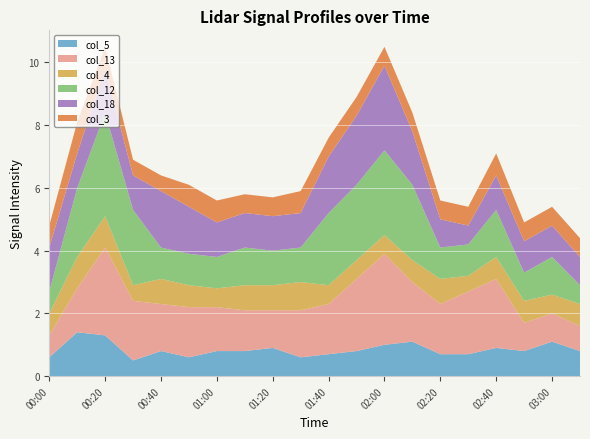

Reading right to left, extract all data points from this chart.

col_5: 0.8	1.1	0.8	0.9	0.7	0.7	1.1	1.0	0.8	0.7	0.6	0.9	0.8	0.8	0.6	0.8	0.5	1.3	1.4	0.6
col_13: 0.8	0.9	0.9	2.2	2.0	1.6	1.9	2.9	2.3	1.6	1.5	1.2	1.3	1.4	1.6	1.5	1.9	2.8	1.4	0.7
col_4: 0.7	0.6	0.7	0.7	0.5	0.8	0.7	0.6	0.6	0.6	0.9	0.8	0.8	0.6	0.7	0.8	0.5	1.0	1.0	0.7
col_12: 0.6	1.2	0.9	1.5	1.0	1.0	2.4	2.7	2.4	2.3	1.1	1.1	1.2	1.0	1.0	1.0	2.4	3.3	2.2	0.7
col_18: 0.9	1.0	1.0	1.1	0.6	0.9	1.7	2.7	2.2	1.8	1.1	1.1	1.1	1.1	1.5	1.8	1.1	1.4	1.1	1.4
col_3: 0.6	0.6	0.6	0.7	0.6	0.6	0.6	0.6	0.6	0.6	0.7	0.6	0.6	0.7	0.7	0.5	0.5	0.7	1.0	0.7